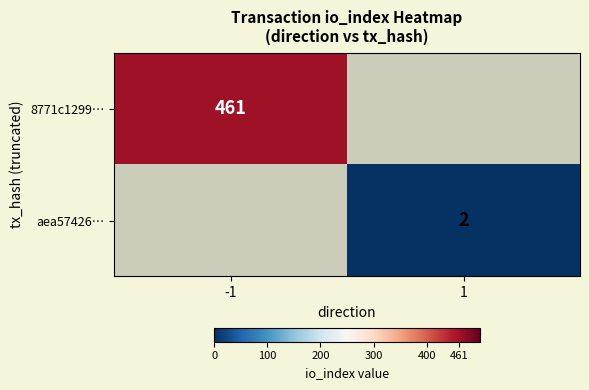

What is the minimum value shown in the chart?

2.0